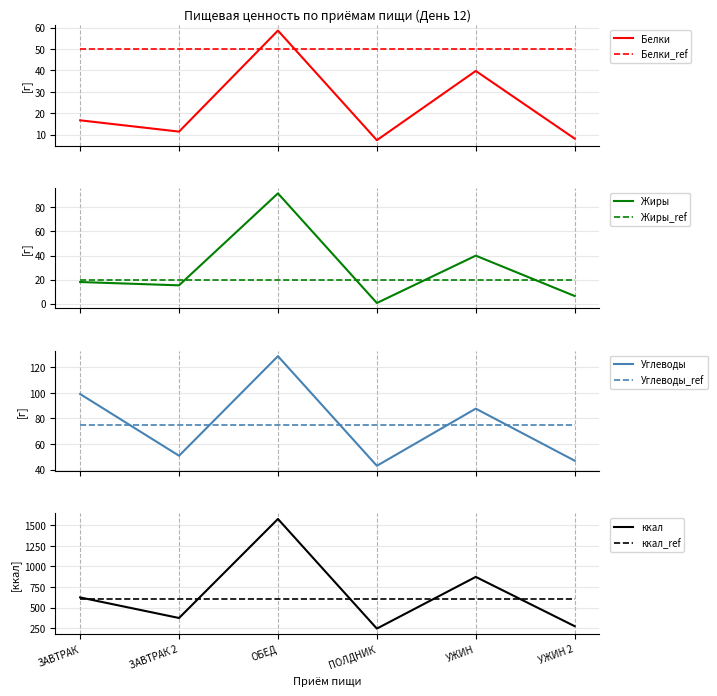

What is the lowest value of the Жиры series?

0.6